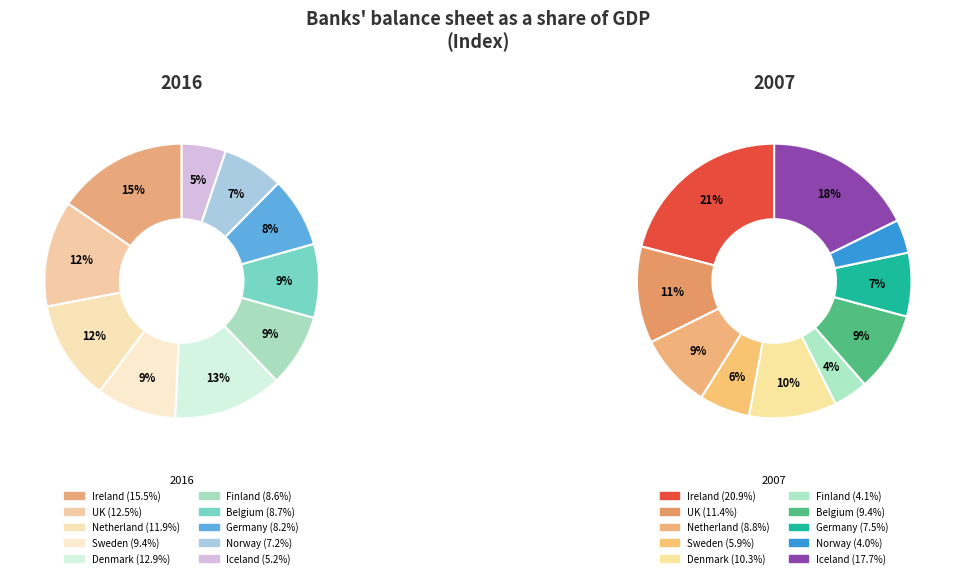

What is the largest slice in the pie chart?

Ireland